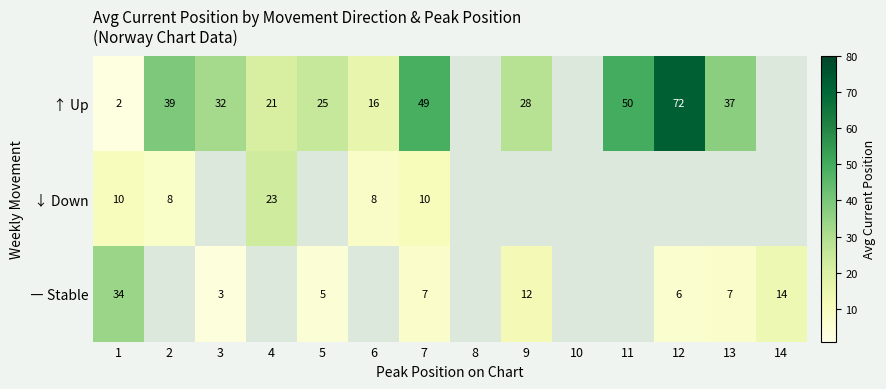

Is it true that ― Stable equals 8 at 12?

False